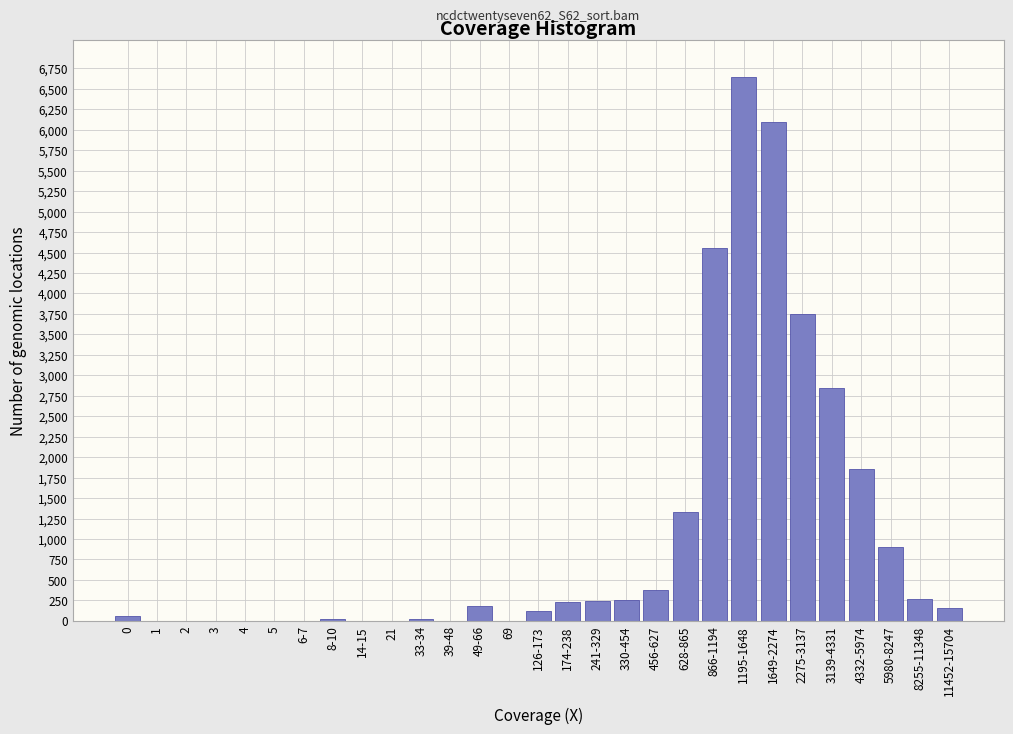

Is it true that the value at 5 is 0?

True